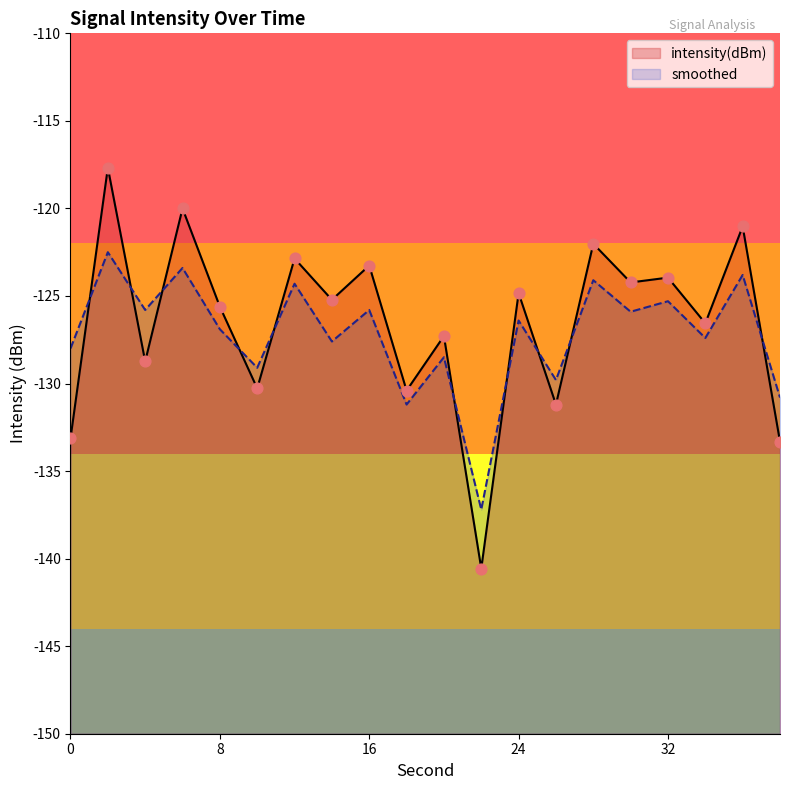

At how many categories does at least one series exceed -138?

20